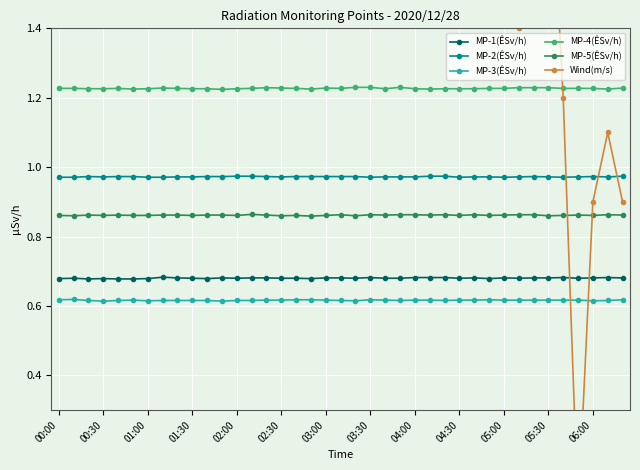

Is it true that MP-2(ÊSv/h) equals 1.6 at 37?

False